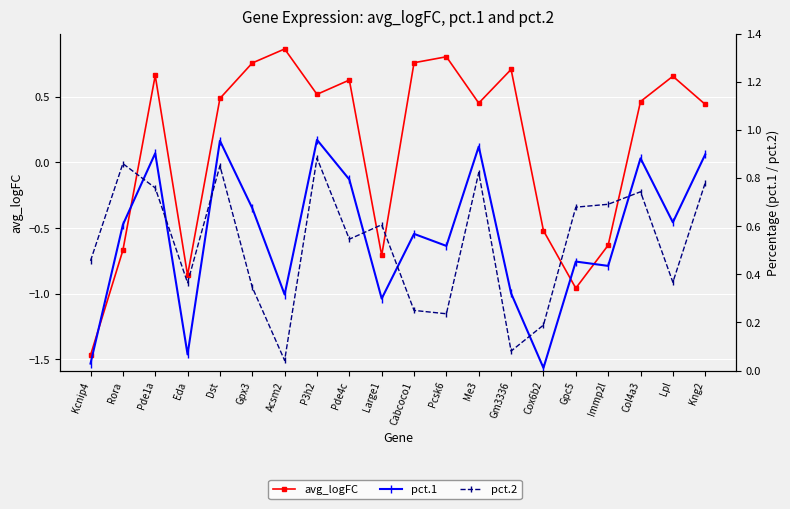

Reading left to right, what are all the values shown in this chart?

avg_logFC: -1.5	-0.7	0.7	-0.9	0.5	0.8	0.9	0.5	0.6	-0.7	0.8	0.8	0.5	0.7	-0.5	-1.0	-0.6	0.5	0.7	0.4
pct.1: 0.0	0.6	0.9	0.1	1.0	0.7	0.3	1.0	0.8	0.3	0.6	0.5	0.9	0.3	0.0	0.5	0.4	0.9	0.6	0.9
pct.2: 0.5	0.9	0.8	0.4	0.9	0.3	0.0	0.9	0.5	0.6	0.2	0.2	0.8	0.1	0.2	0.7	0.7	0.7	0.4	0.8